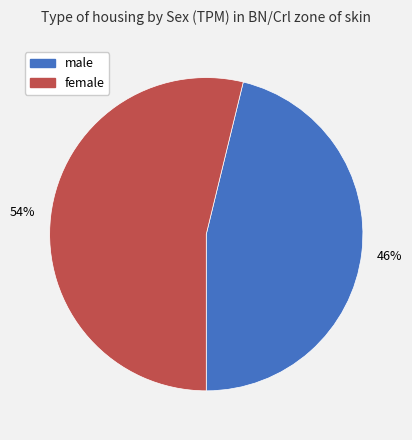

Does any single category account for the majority?

Yes